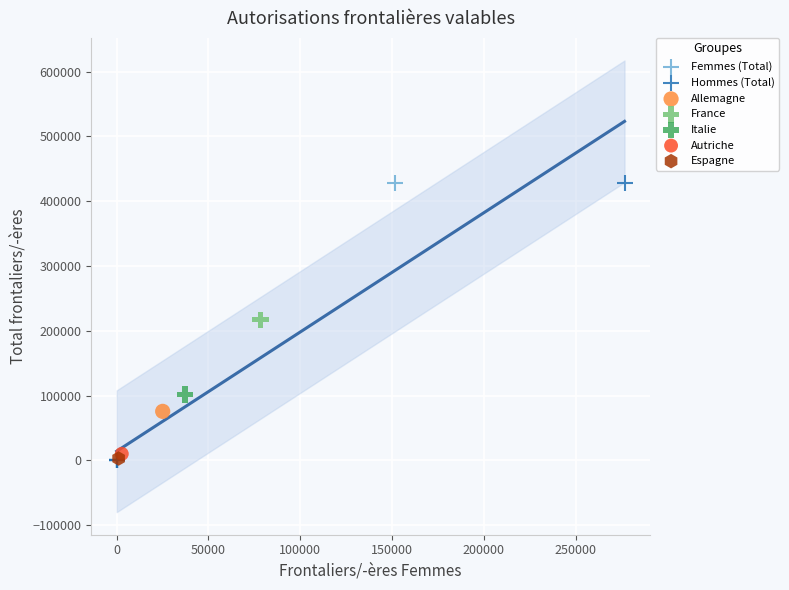

What are all the series names shown in the legend?

Femmes (Total), Hommes (Total), Allemagne, France, Italie, Autriche, Espagne